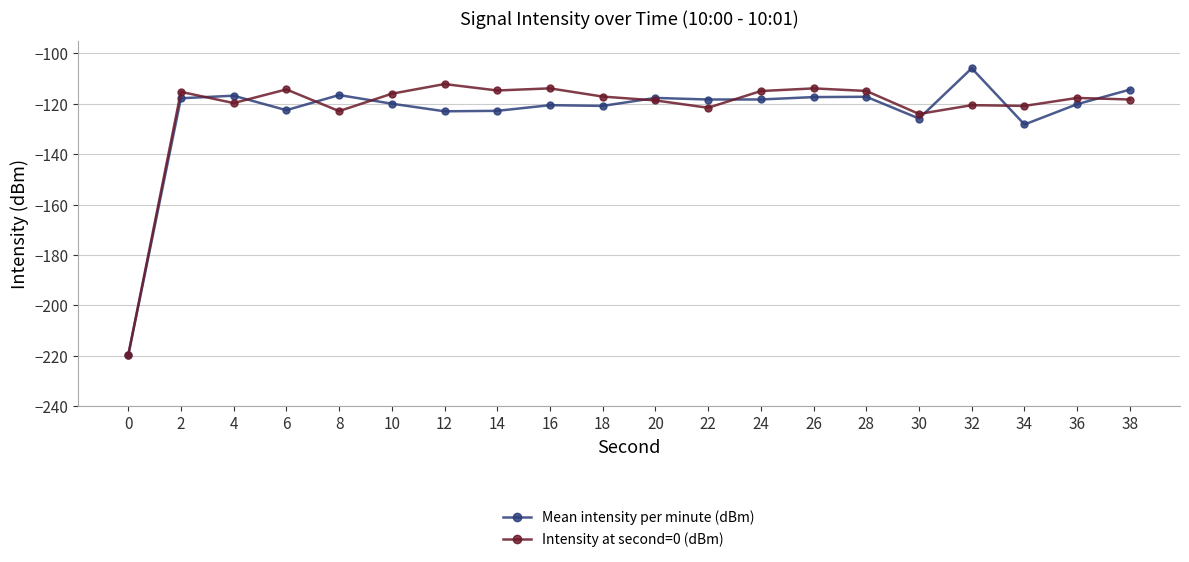

What is the spread (max minus min) of values at 38?

3.9